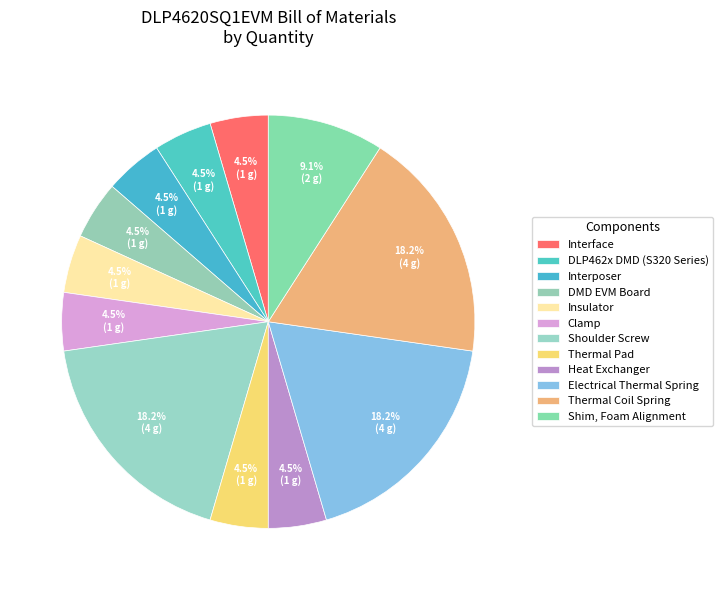

What percentage is the Electrical Thermal Spring slice, to the nearest percent?

18%